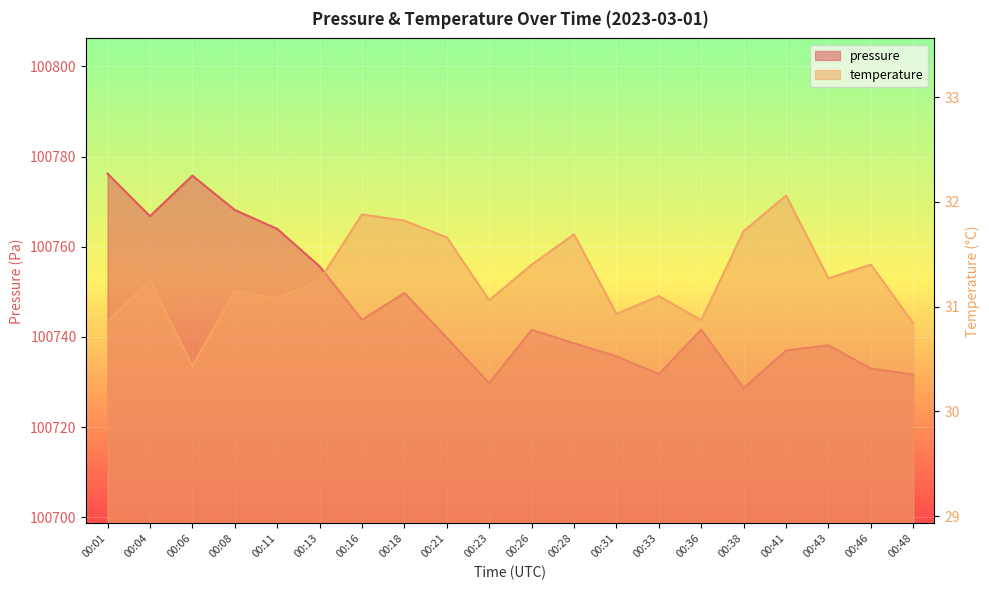

True or false: temperature has a value of 44.9 at 00:36.

False